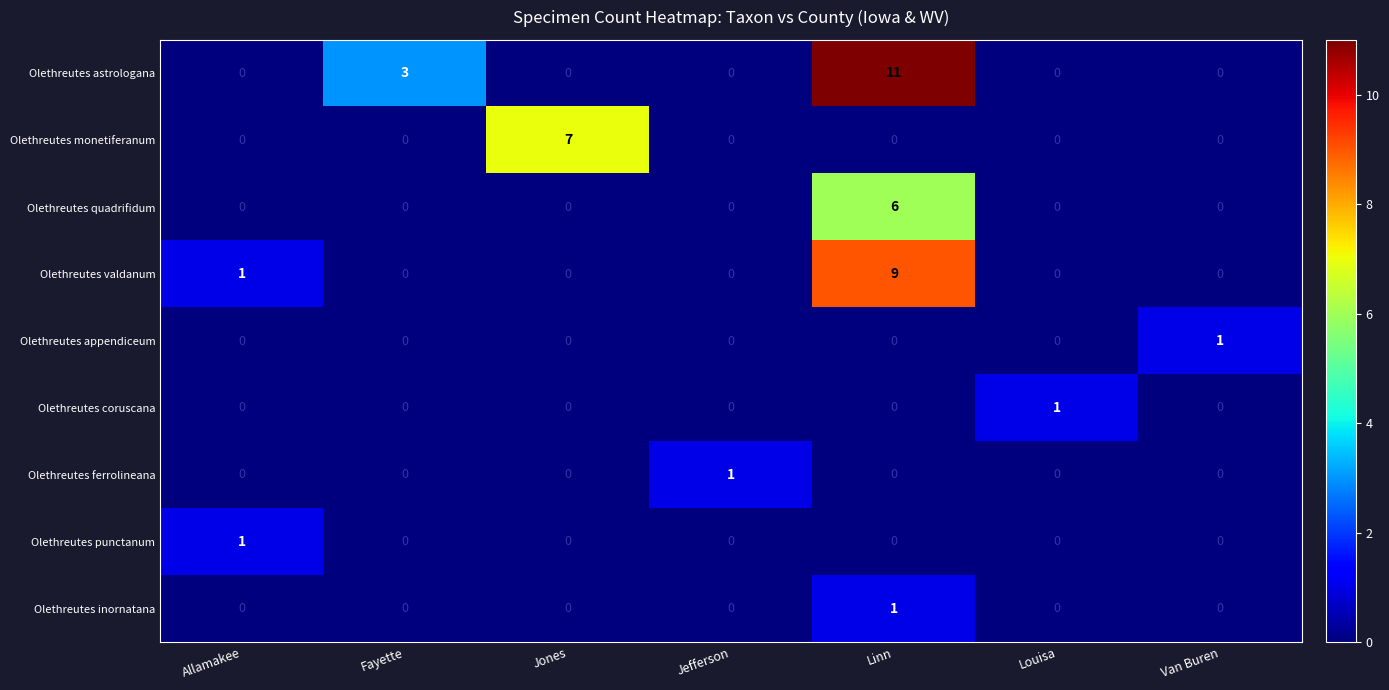

What is the total value across all series at Fayette?

3